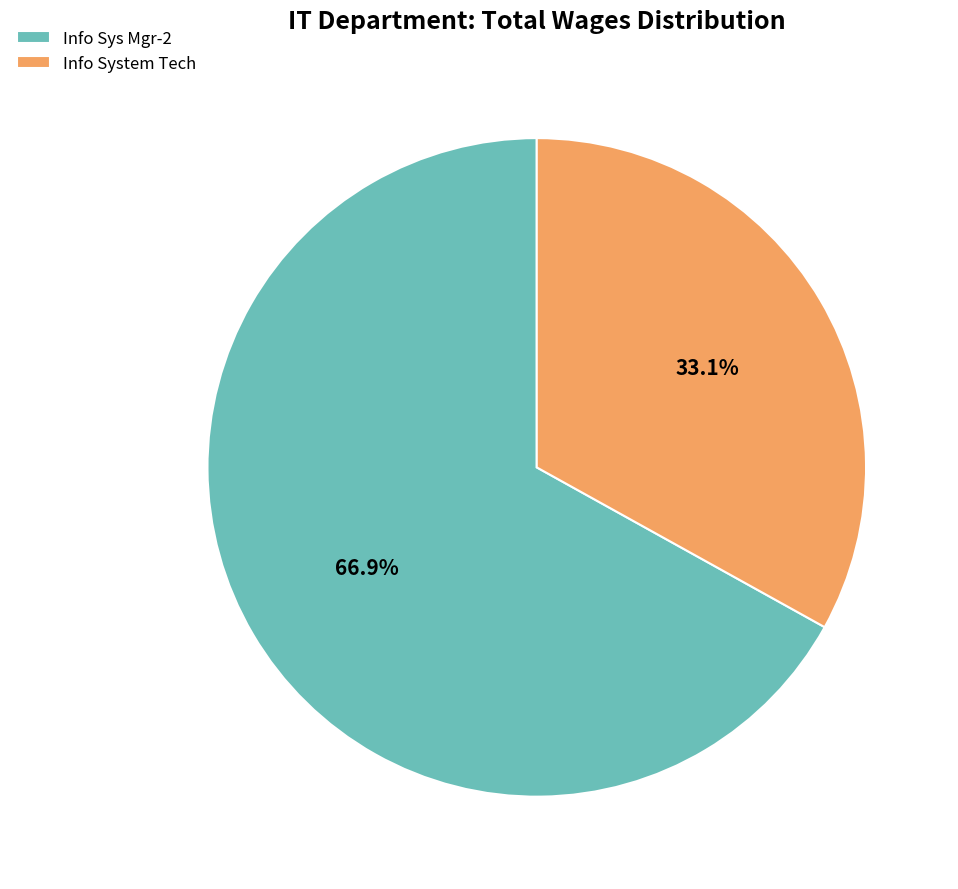

Which slice is the largest?

Info Sys Mgr-2